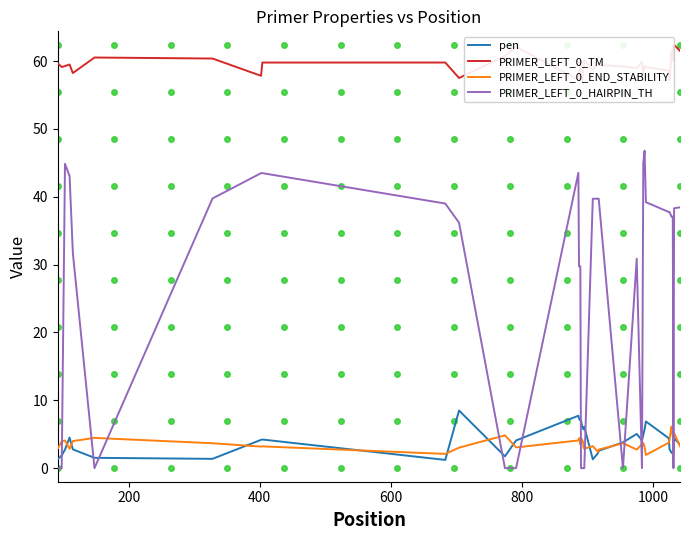

What is the minimum value for PRIMER_LEFT_0_END_STABILITY?

1.9